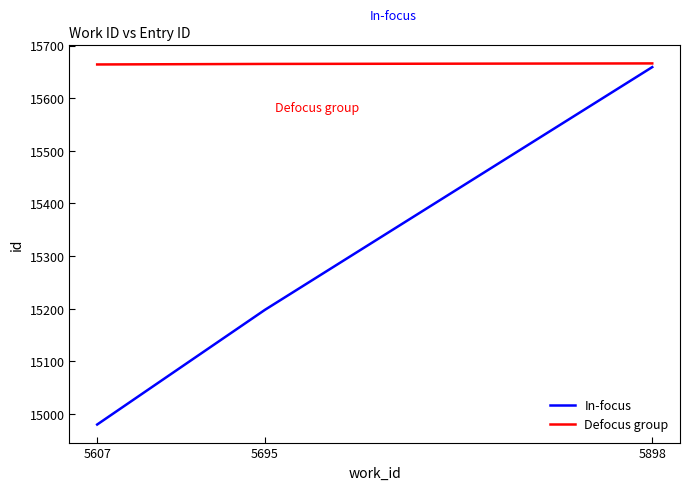

Read the In-focus value at 5607, to the nearest 10.

14980